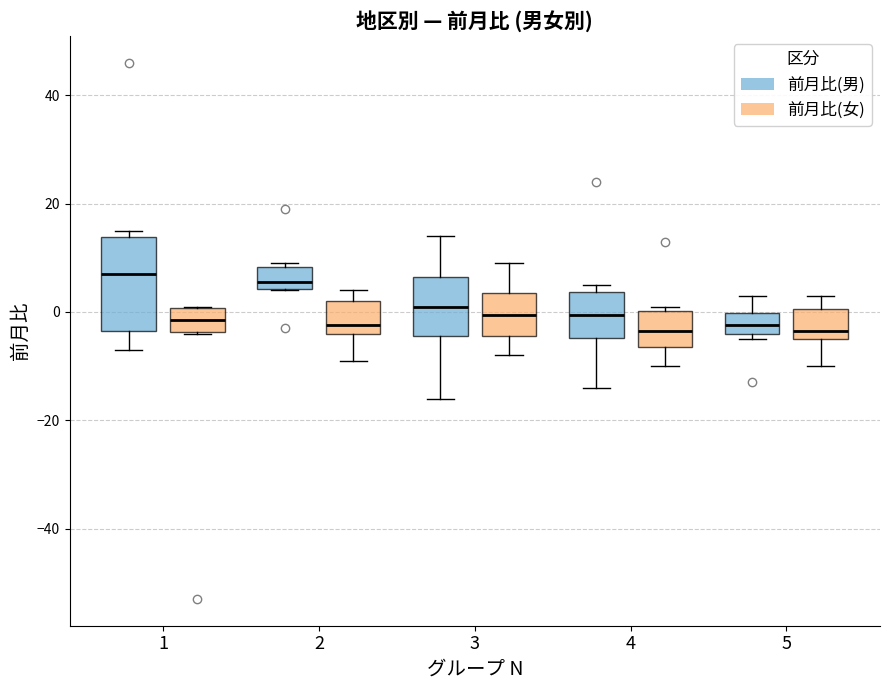

Reading left to right, transcribe this box plot: for each box, give where its median line is, the range the box spans, and where its two whiskers end, as read against the y-axis. The values are not printed on the chart, so give them approximately, as read against the axis.

1 (前月比(男)): median 8, box -4 to 14, whiskers -6 to 16
1 (前月比(女)): median -2, box -4 to 0, whiskers -4 to 2
2 (前月比(男)): median 6, box 4 to 8, whiskers 4 to 10
2 (前月比(女)): median -2, box -4 to 2, whiskers -8 to 4
3 (前月比(男)): median 2, box -4 to 6, whiskers -16 to 14
3 (前月比(女)): median 0, box -4 to 4, whiskers -8 to 10
4 (前月比(男)): median 0, box -4 to 4, whiskers -14 to 6
4 (前月比(女)): median -4, box -6 to 0, whiskers -10 to 2
5 (前月比(男)): median -2, box -4 to 0, whiskers -4 (just below the box's lower edge) to 4
5 (前月比(女)): median -4 (just above the box's lower edge), box -4 to 0, whiskers -10 to 4